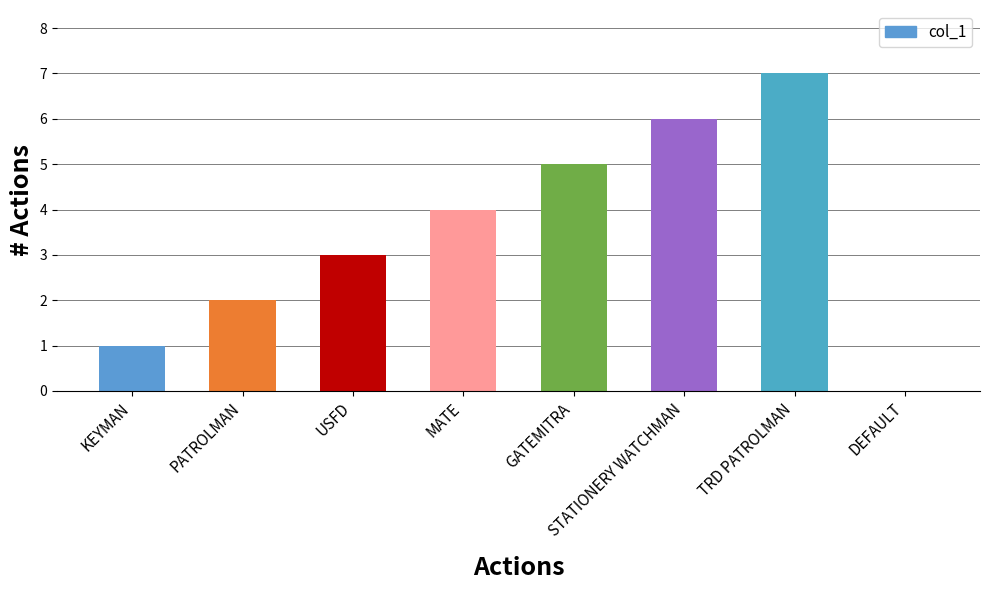

Reading left to right, extract all data points from this chart.

1	2	3	4	5	6	7	0